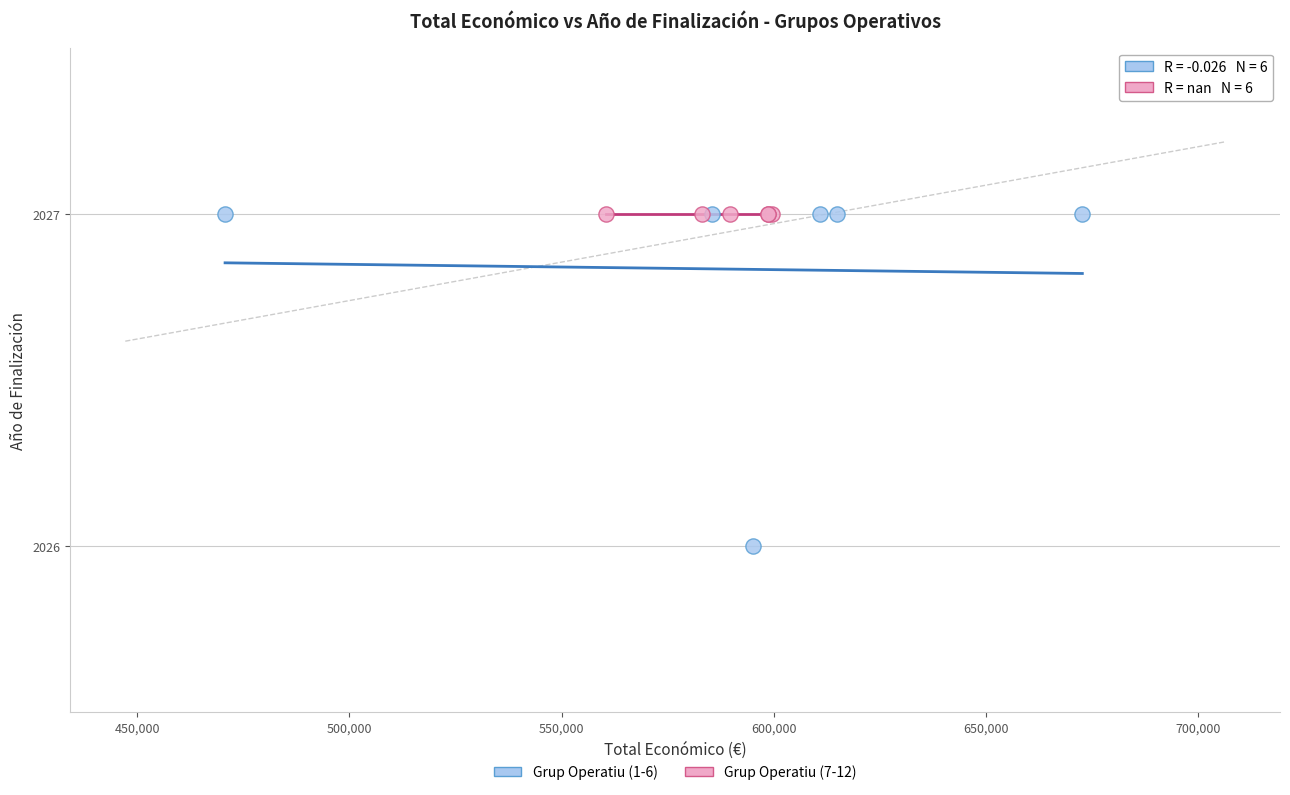

Which series reaches the minimum Y coordinate?

Grup Operatiu (1-6)